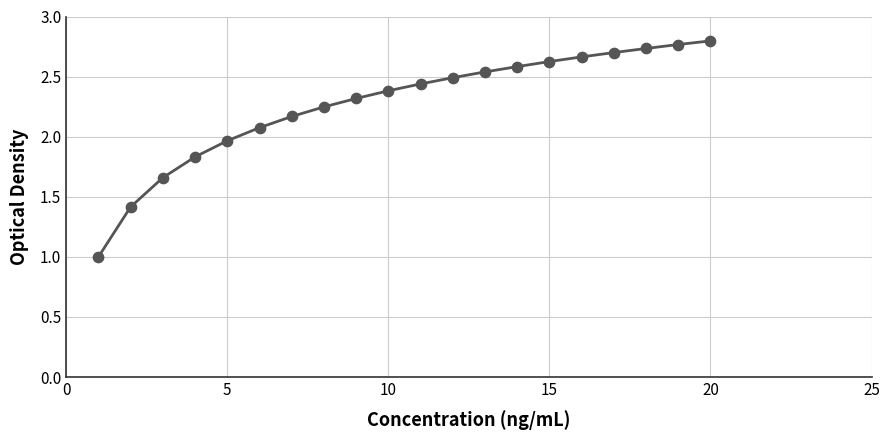

What is the minimum value shown in the chart?

1.0